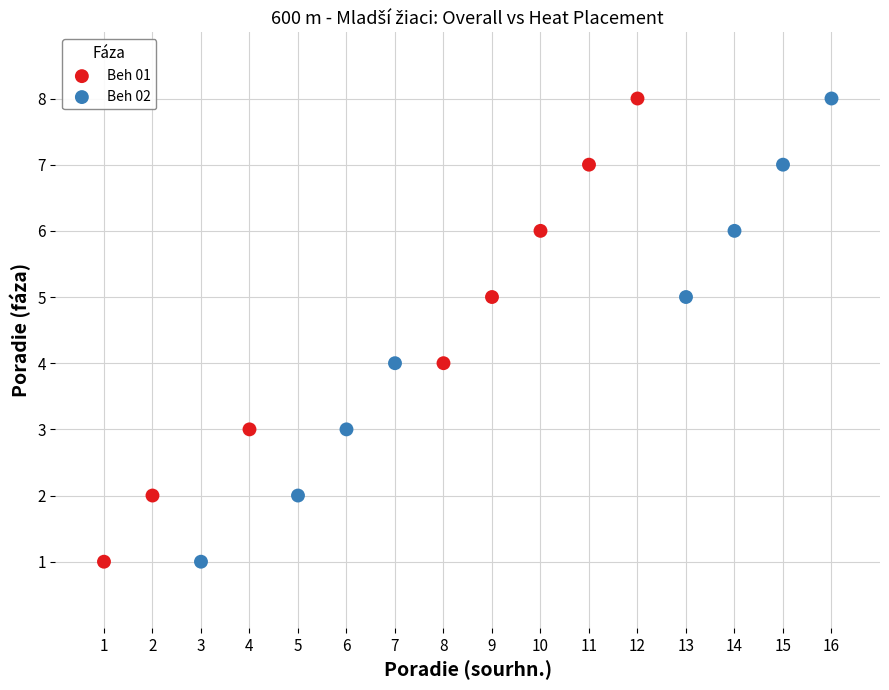

What are all the series names shown in the legend?

Beh 01, Beh 02